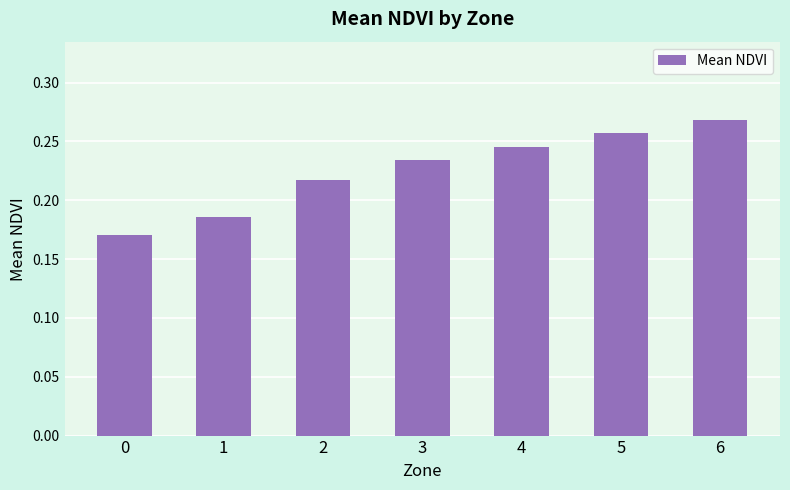

The value at 4 is 0.4. True or false?

False